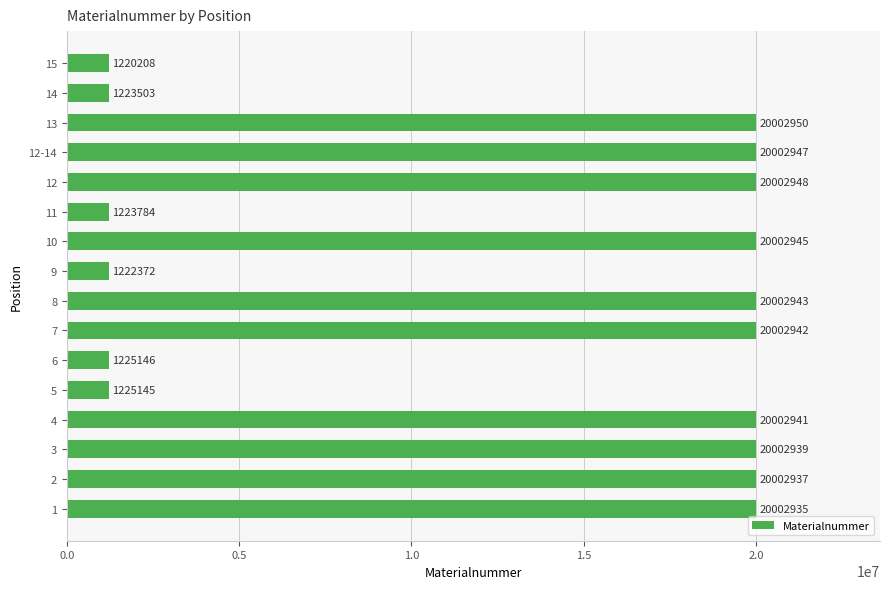

Is it true that the value at 10 is 1842327?

False